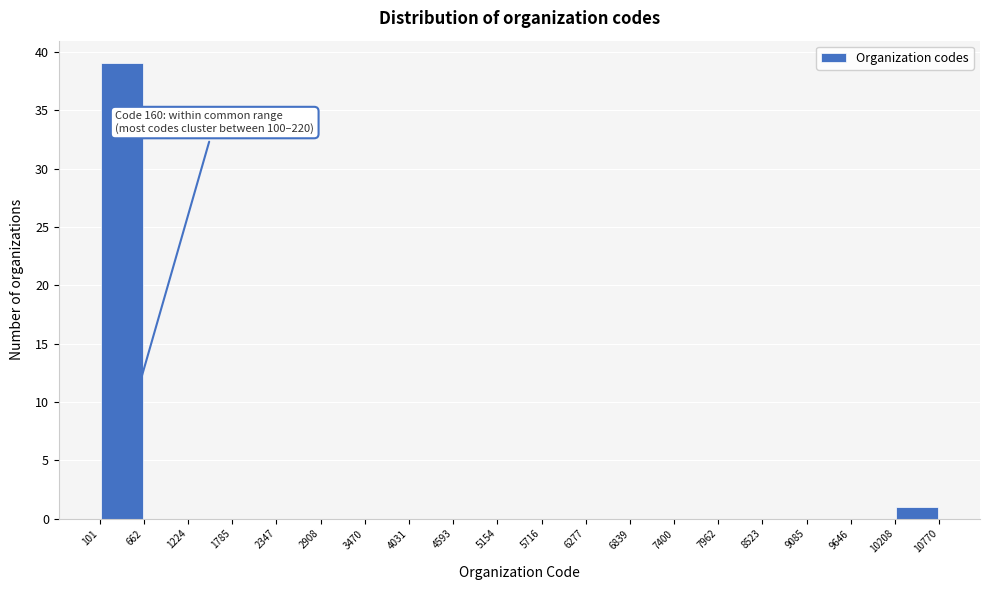

Which range on the x-axis has the tallest bar?

101 to 662